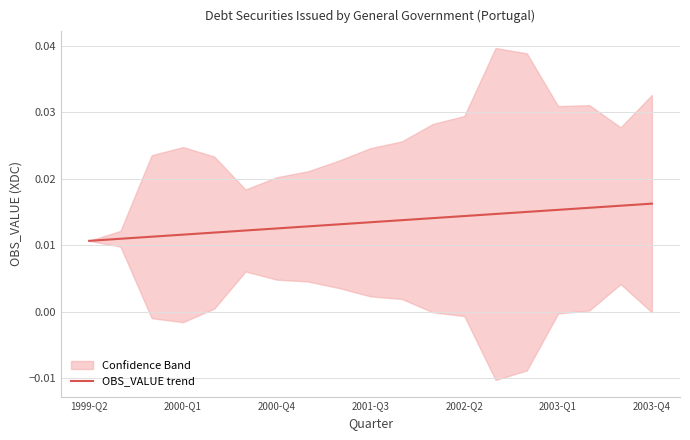

Does the chart display data point markers on the line(s)?

No